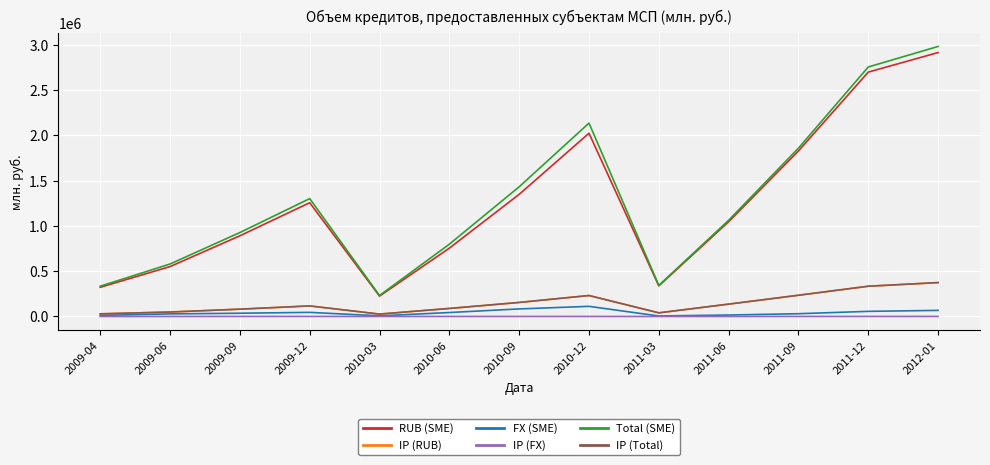

Which series changed the most between 2009-12 and 2010-12?

Total (SME)